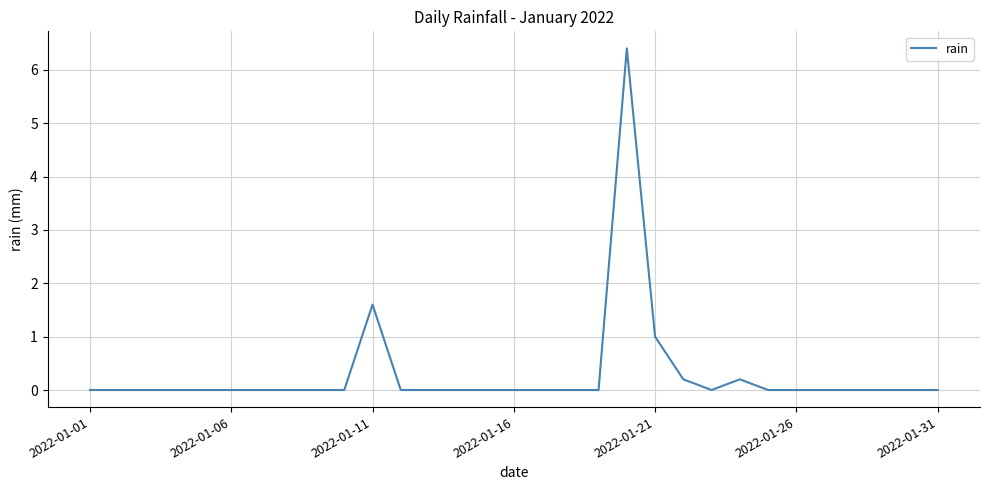

What is the maximum value shown in the chart?

6.4